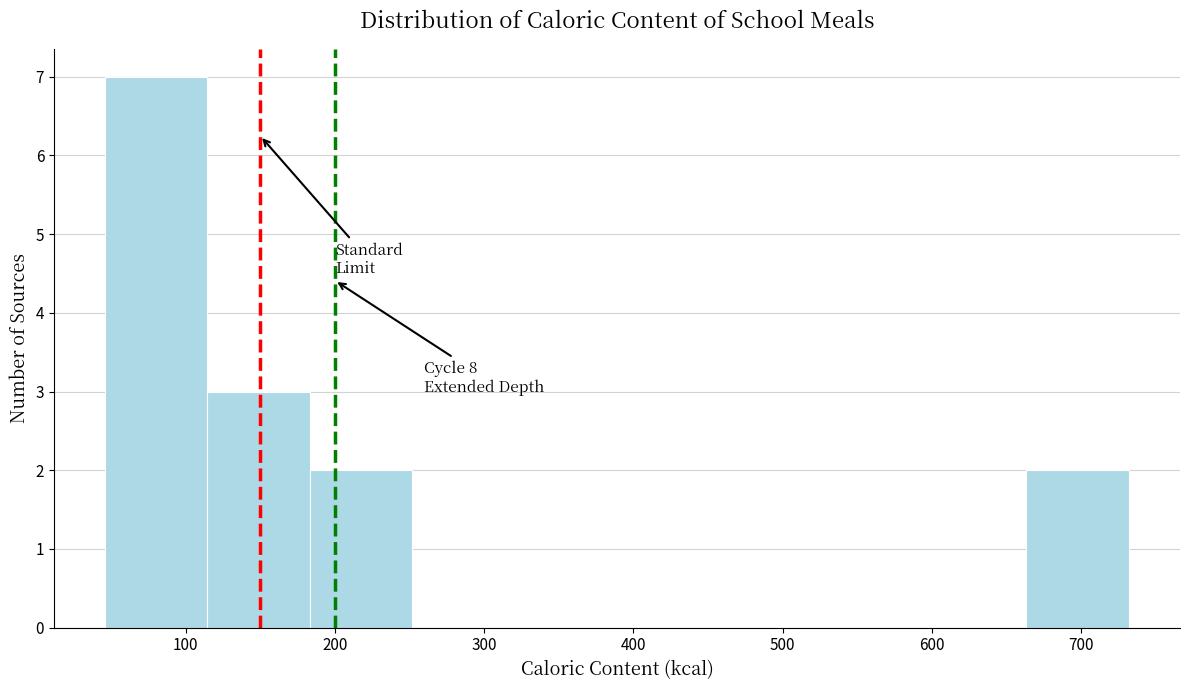

Which range on the x-axis has the tallest bar?

50 to 110